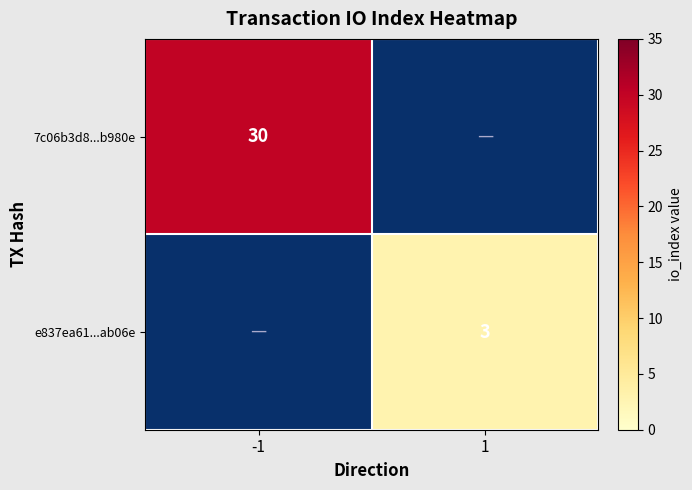

The value of e837ea61...ab06e at 1 is 3. True or false?

True